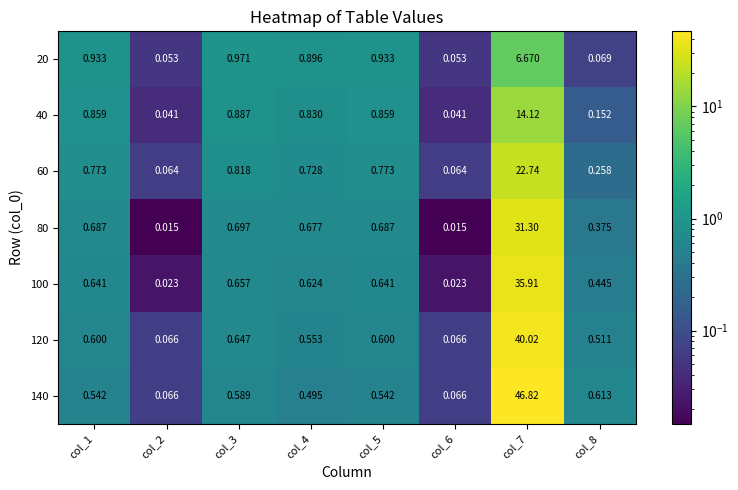

Is the value of 60 at col_5 greater than the value of 120 at col_4?

Yes